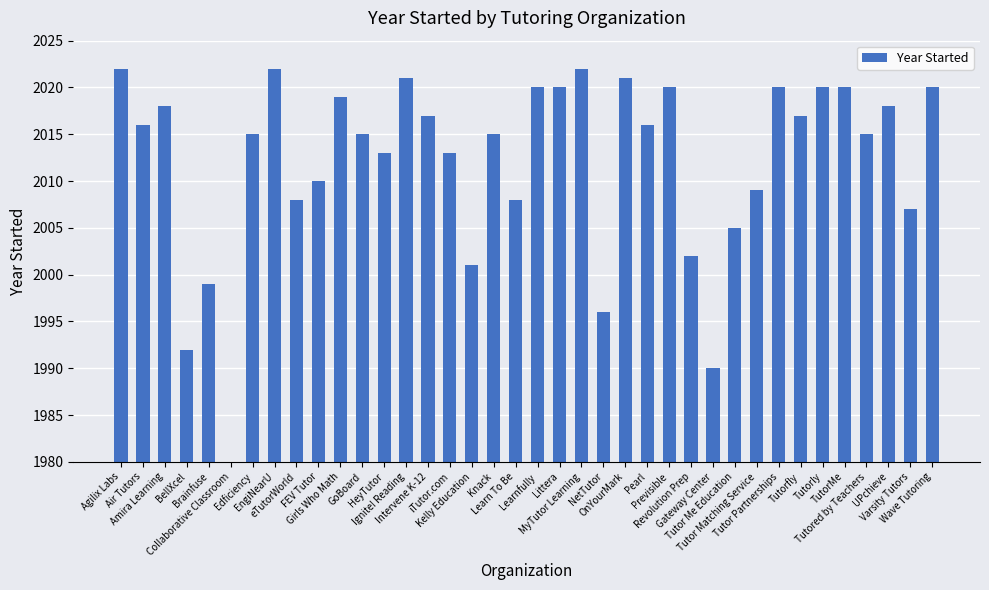

The value at Brainfuse is 621. True or false?

False